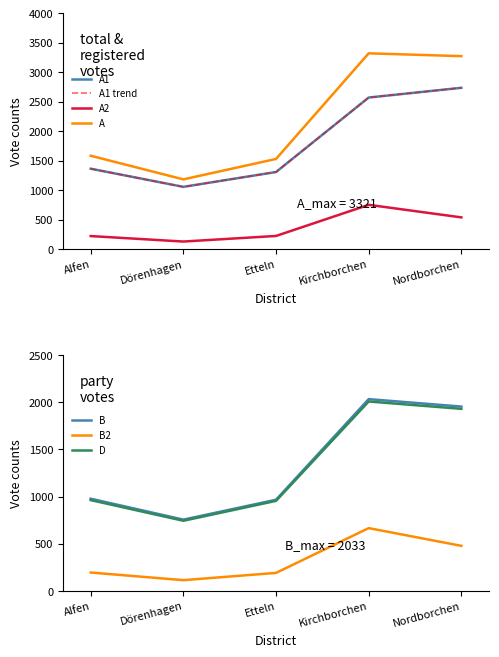

At which label is A1 closest to 1895?

Alfen